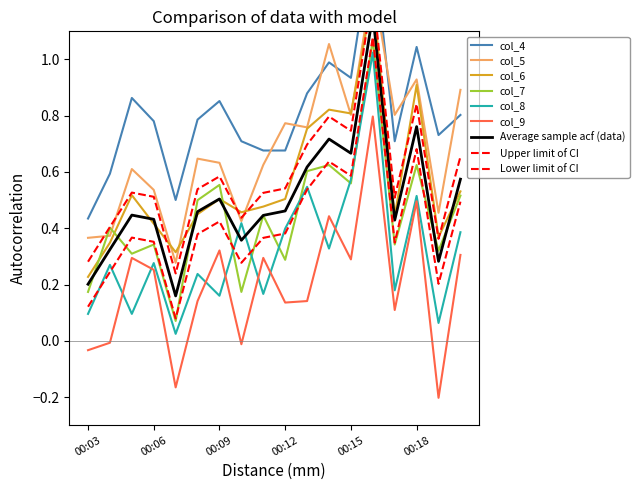

How many interior local valleys does the col_8 series have?

7